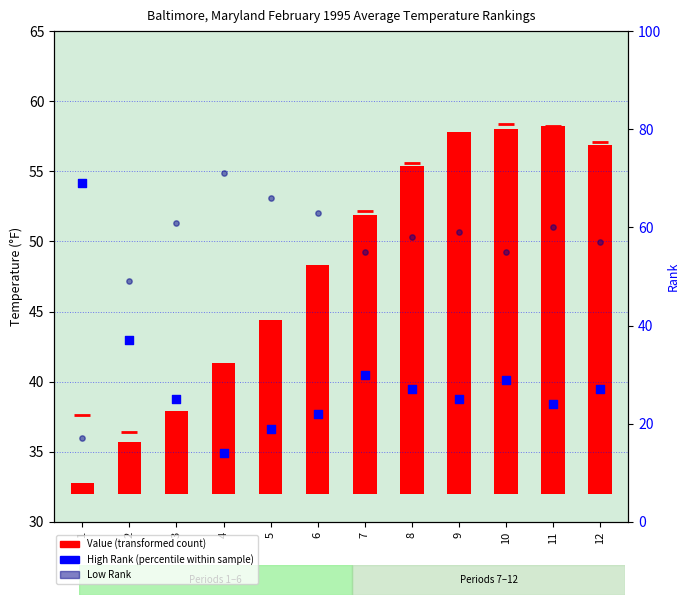

Which series has the largest total across all categories?

Low Rank